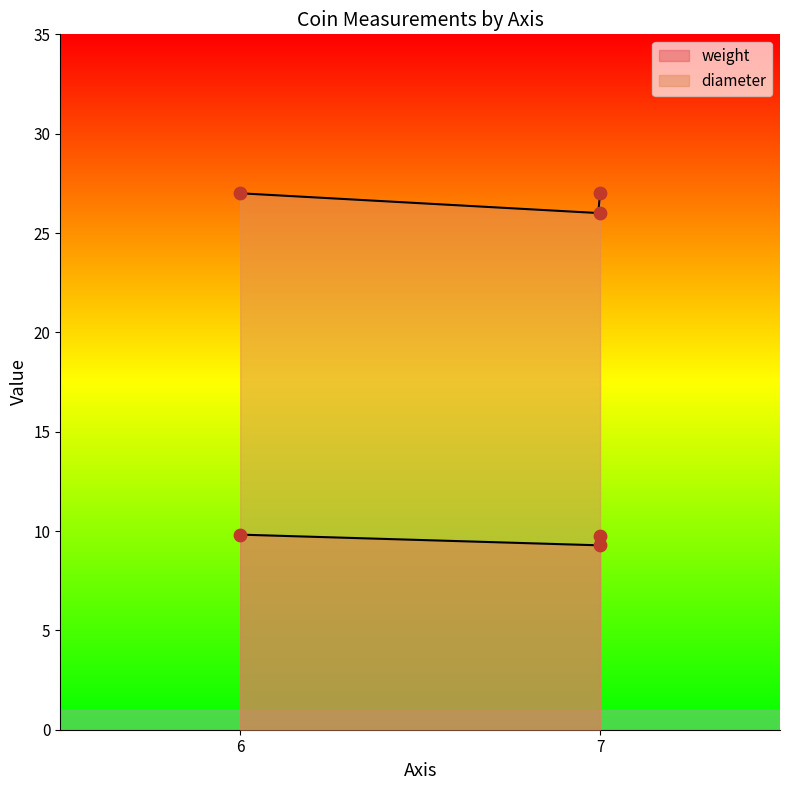

What are all the series names shown in the legend?

weight, diameter